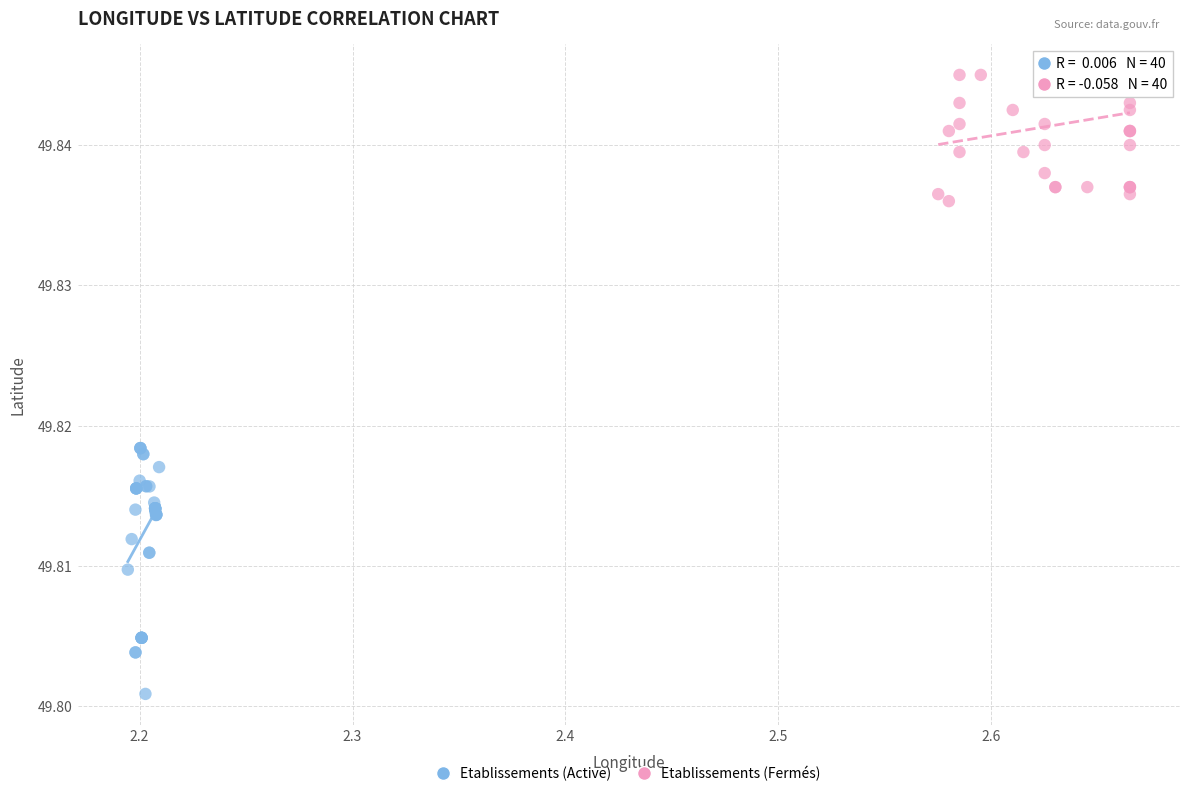

Which series contains the lowest Y value?

Etablissements (Active)